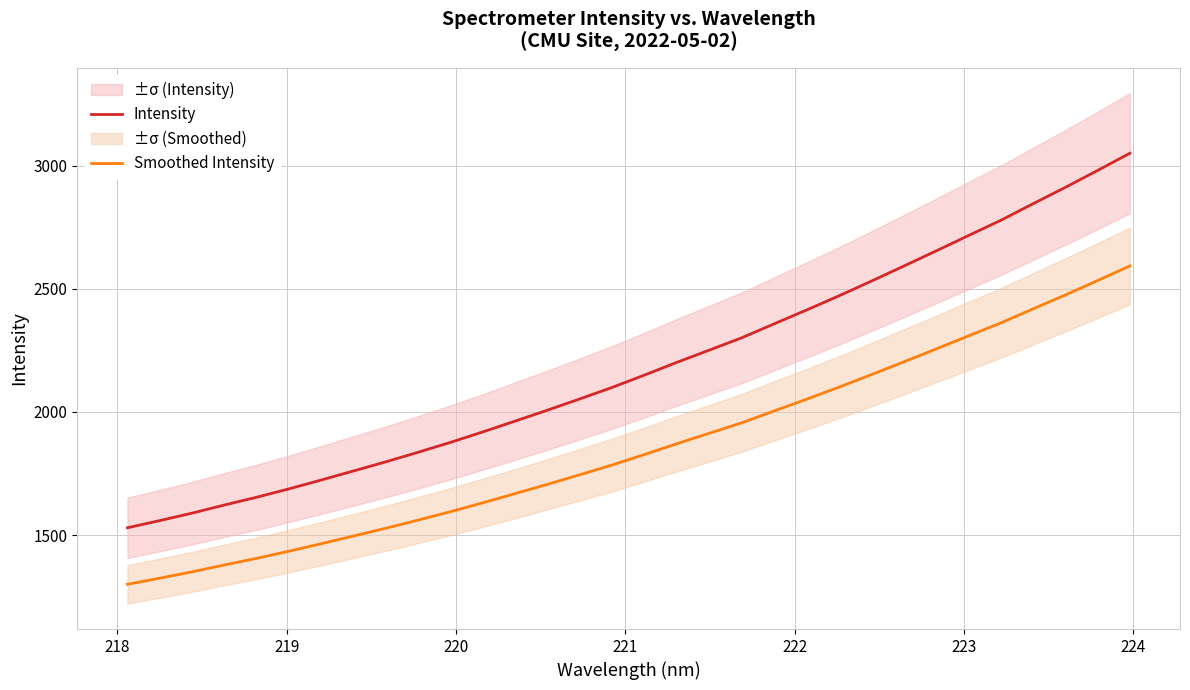

Reading left to right, extract all data points from this chart.

Intensity: 1529.6	1558.8	1589.2	1622.2	1653.9	1688.0	1724.0	1760.8	1798.0	1837.0	1877.1	1919.7	1963.6	2008.1	2053.7	2100.5	2150.6	2202.2	2251.7	2301.6	2358.2	2414.1	2471.5	2531.2	2591.9	2653.4	2715.8	2777.7	2845.0	2911.5	2980.3	3050.3
Smoothed Intensity: 1300.1	1325.0	1350.8	1378.9	1405.8	1434.8	1465.4	1496.7	1528.3	1561.4	1595.5	1631.8	1669.1	1706.9	1745.7	1785.4	1828.0	1871.9	1914.0	1956.3	2004.5	2052.0	2100.8	2151.5	2203.1	2255.4	2308.5	2361.0	2418.3	2474.8	2533.3	2592.7